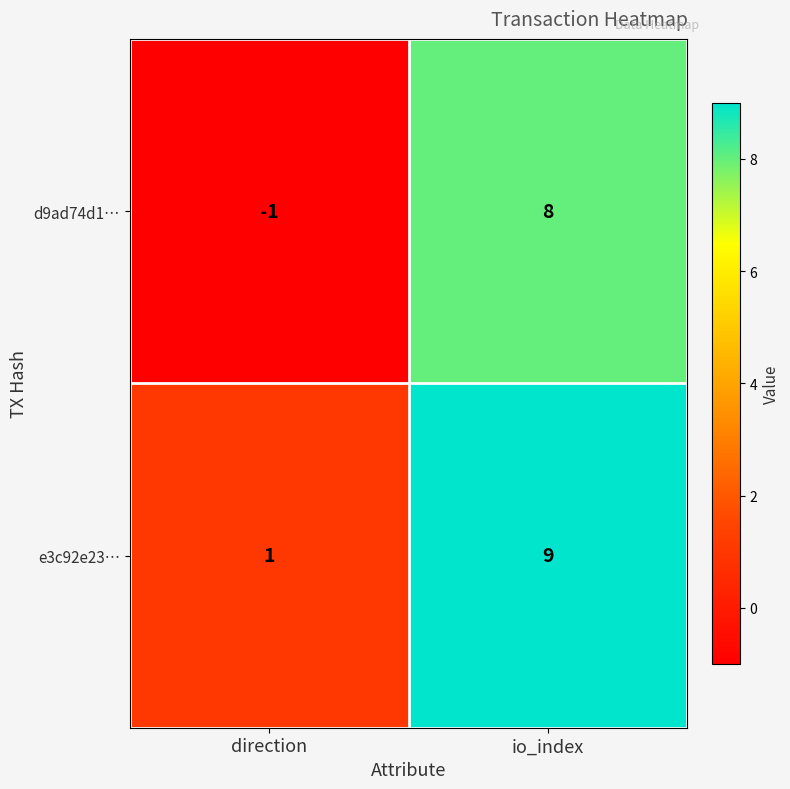

The d9ad74d1… series shows -1 at direction. True or false?

True